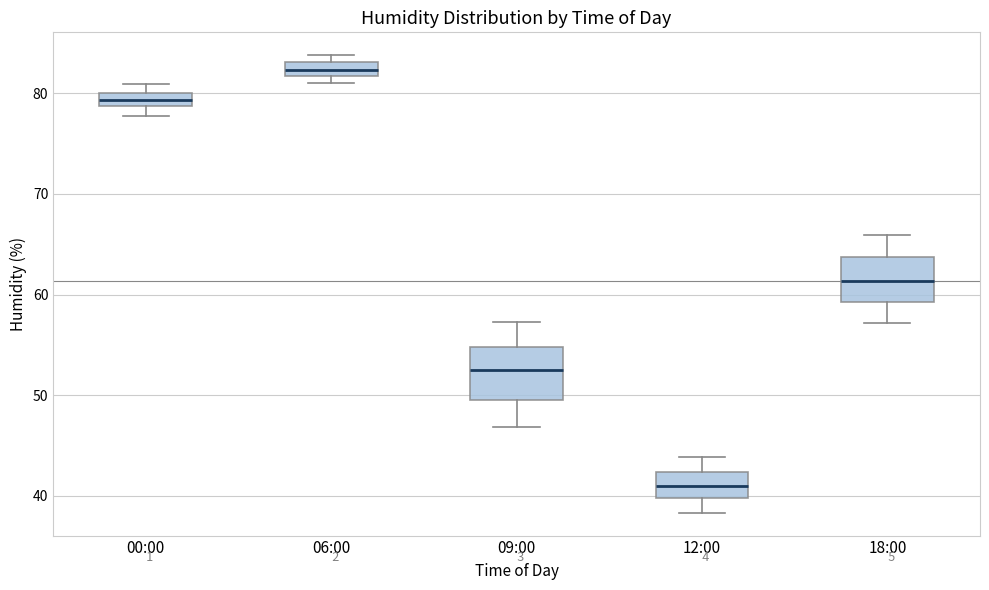

Which box's median line is the highest?

06:00